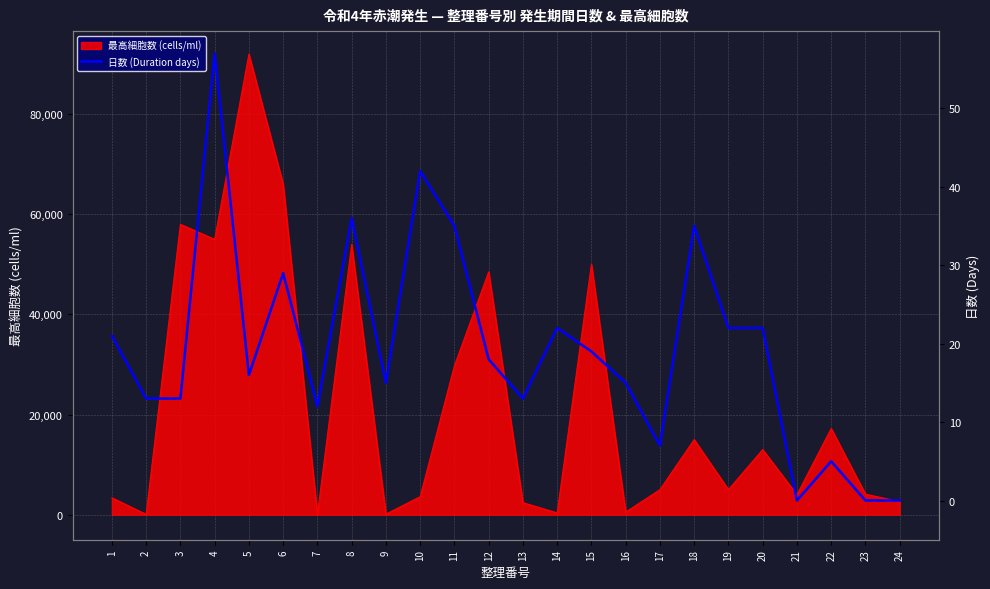

At which category does the chart reach its minimum across all series?

21